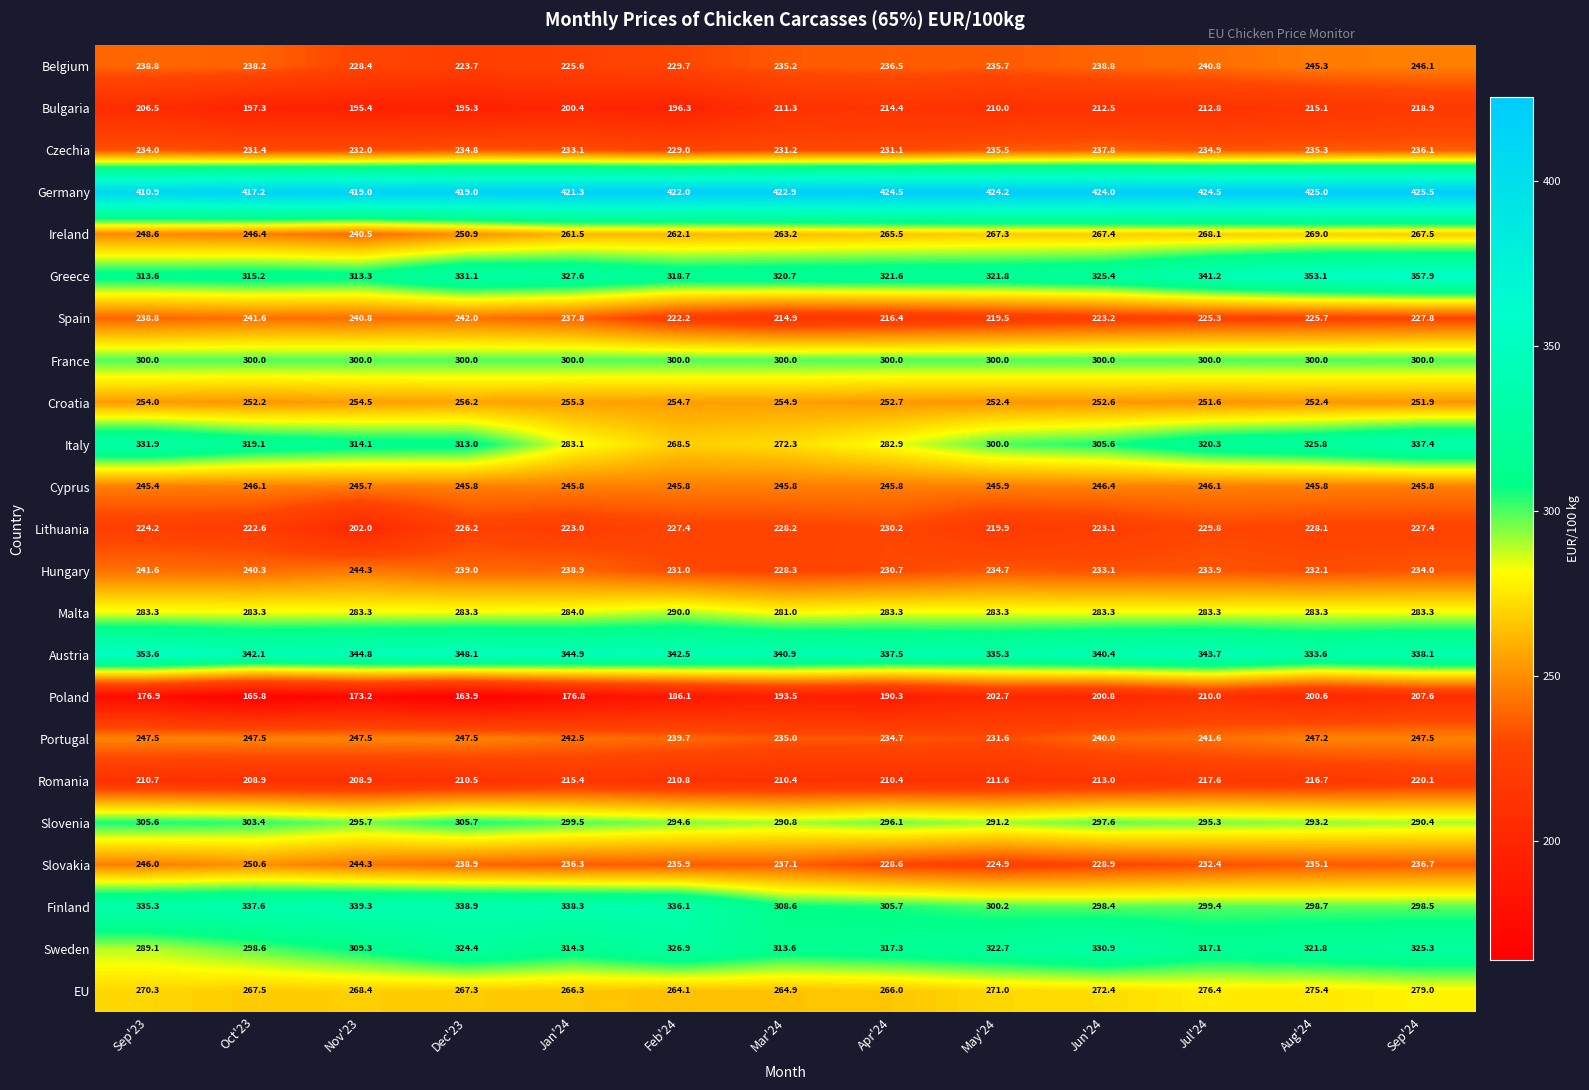

At which category does the chart reach its minimum across all series?

Dec'23